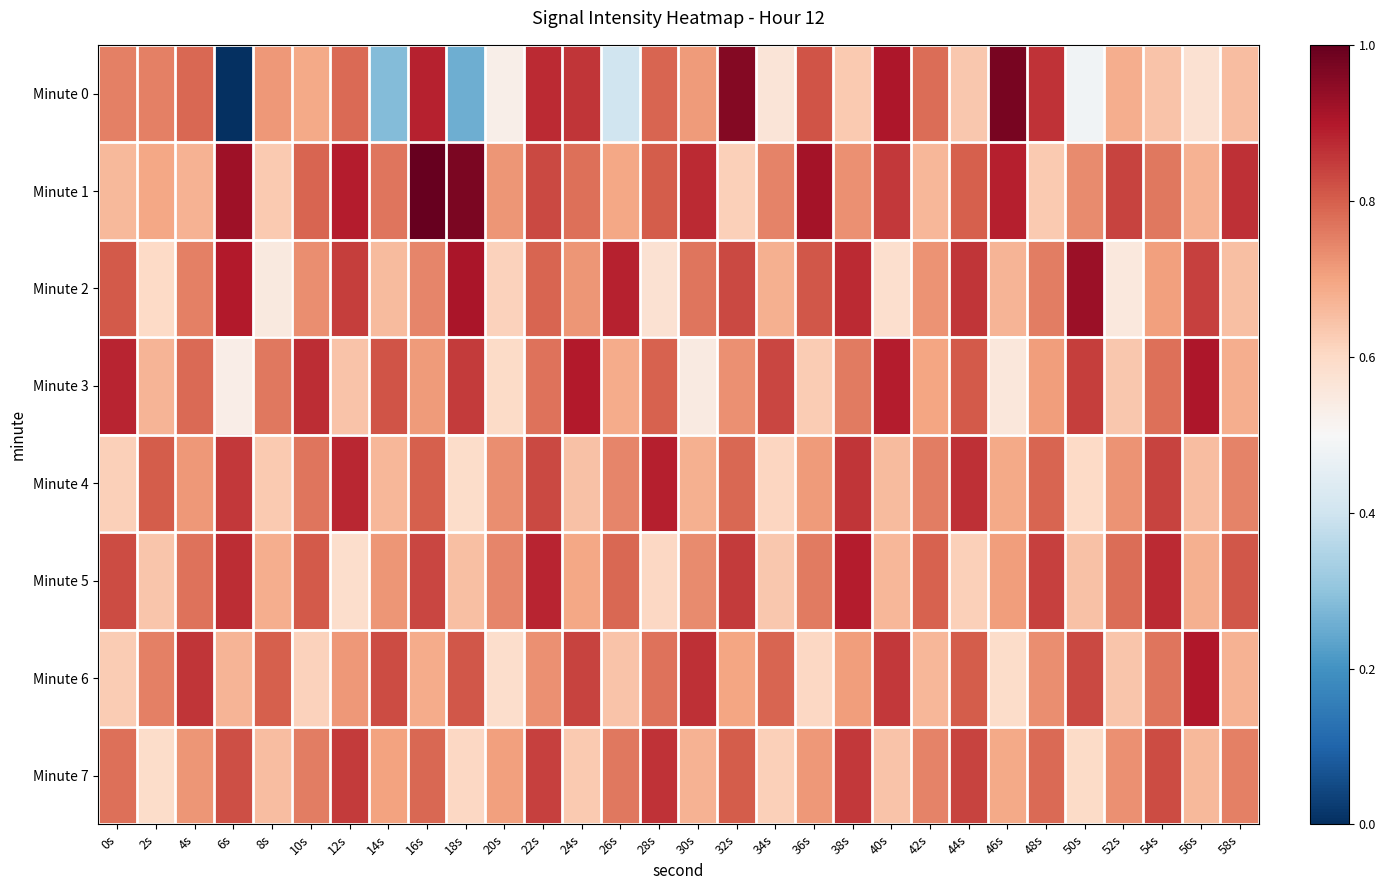

Reading right to left, extract all data points from this chart.

Minute 0: 58s=0.7	56s=0.6	54s=0.6	52s=0.7	50s=0.5	48s=0.9	46s=1.0	44s=0.6	42s=0.8	40s=0.9	38s=0.6	36s=0.8	34s=0.6	32s=1.0	30s=0.7	28s=0.8	26s=0.4	24s=0.9	22s=0.9	20s=0.5	18s=0.3	16s=0.9	14s=0.3	12s=0.8	10s=0.7	8s=0.7	6s=0.0	4s=0.8	2s=0.8	0s=0.8
Minute 1: 58s=0.9	56s=0.7	54s=0.8	52s=0.8	50s=0.7	48s=0.6	46s=0.9	44s=0.8	42s=0.7	40s=0.9	38s=0.7	36s=0.9	34s=0.7	32s=0.6	30s=0.9	28s=0.8	26s=0.7	24s=0.8	22s=0.8	20s=0.7	18s=1.0	16s=1.0	14s=0.8	12s=0.9	10s=0.8	8s=0.6	6s=0.9	4s=0.7	2s=0.7	0s=0.7
Minute 2: 58s=0.6	56s=0.8	54s=0.7	52s=0.6	50s=0.9	48s=0.8	46s=0.7	44s=0.9	42s=0.7	40s=0.6	38s=0.9	36s=0.8	34s=0.7	32s=0.8	30s=0.8	28s=0.6	26s=0.9	24s=0.7	22s=0.8	20s=0.6	18s=0.9	16s=0.7	14s=0.7	12s=0.8	10s=0.7	8s=0.5	6s=0.9	4s=0.8	2s=0.6	0s=0.8
Minute 3: 58s=0.7	56s=0.9	54s=0.8	52s=0.6	50s=0.8	48s=0.7	46s=0.6	44s=0.8	42s=0.7	40s=0.9	38s=0.8	36s=0.6	34s=0.8	32s=0.7	30s=0.5	28s=0.8	26s=0.7	24s=0.9	22s=0.8	20s=0.6	18s=0.8	16s=0.7	14s=0.8	12s=0.6	10s=0.9	8s=0.8	6s=0.5	4s=0.8	2s=0.7	0s=0.9
Minute 4: 58s=0.7	56s=0.7	54s=0.8	52s=0.7	50s=0.6	48s=0.8	46s=0.7	44s=0.9	42s=0.8	40s=0.7	38s=0.9	36s=0.7	34s=0.6	32s=0.8	30s=0.7	28s=0.9	26s=0.7	24s=0.6	22s=0.8	20s=0.7	18s=0.6	16s=0.8	14s=0.7	12s=0.9	10s=0.8	8s=0.6	6s=0.9	4s=0.7	2s=0.8	0s=0.6
Minute 5: 58s=0.8	56s=0.7	54s=0.9	52s=0.8	50s=0.6	48s=0.8	46s=0.7	44s=0.6	42s=0.8	40s=0.7	38s=0.9	36s=0.8	34s=0.6	32s=0.8	30s=0.7	28s=0.6	26s=0.8	24s=0.7	22s=0.9	20s=0.7	18s=0.6	16s=0.8	14s=0.7	12s=0.6	10s=0.8	8s=0.7	6s=0.9	4s=0.8	2s=0.6	0s=0.8
Minute 6: 58s=0.7	56s=0.9	54s=0.8	52s=0.6	50s=0.8	48s=0.7	46s=0.6	44s=0.8	42s=0.7	40s=0.9	38s=0.7	36s=0.6	34s=0.8	32s=0.7	30s=0.9	28s=0.8	26s=0.6	24s=0.8	22s=0.7	20s=0.6	18s=0.8	16s=0.7	14s=0.8	12s=0.7	10s=0.6	8s=0.8	6s=0.7	4s=0.9	2s=0.8	0s=0.6
Minute 7: 58s=0.8	56s=0.7	54s=0.8	52s=0.7	50s=0.6	48s=0.8	46s=0.7	44s=0.8	42s=0.7	40s=0.6	38s=0.9	36s=0.7	34s=0.6	32s=0.8	30s=0.7	28s=0.9	26s=0.8	24s=0.6	22s=0.8	20s=0.7	18s=0.6	16s=0.8	14s=0.7	12s=0.8	10s=0.8	8s=0.7	6s=0.8	4s=0.7	2s=0.6	0s=0.8